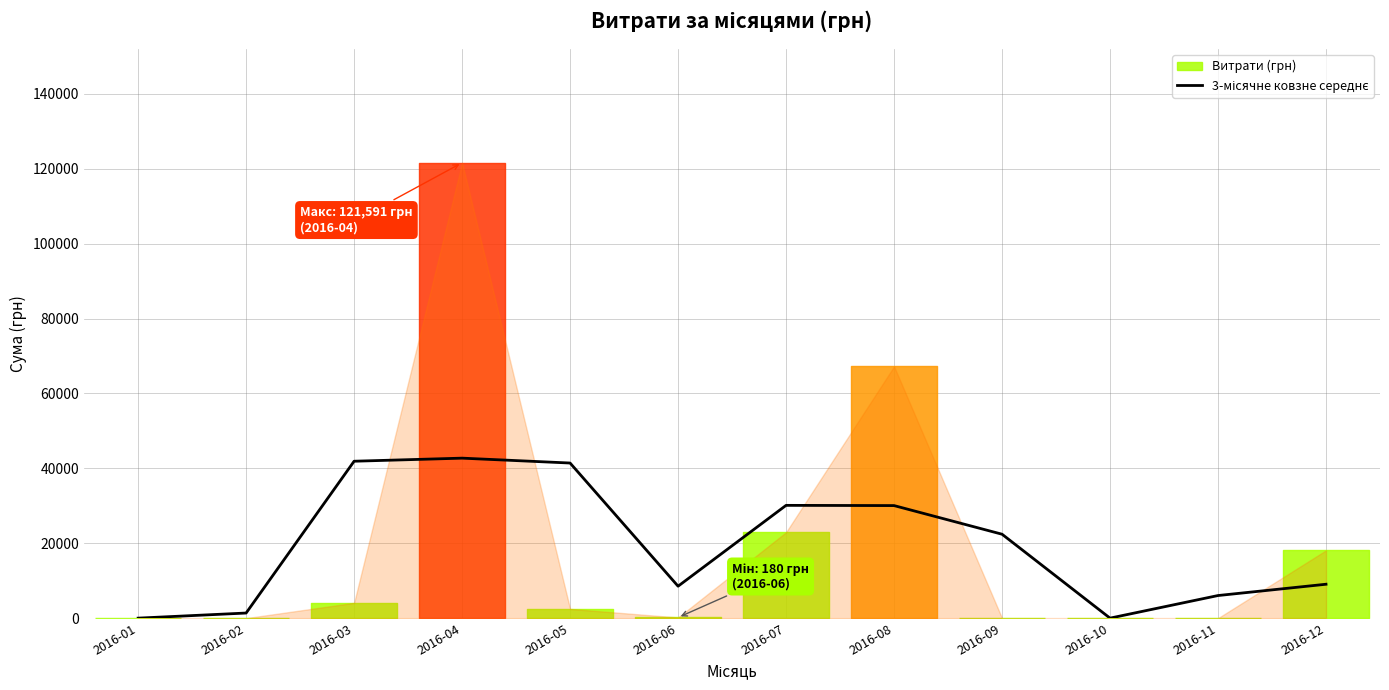

The chart shows a value of 7306.6 at 2016-08. True or false?

False